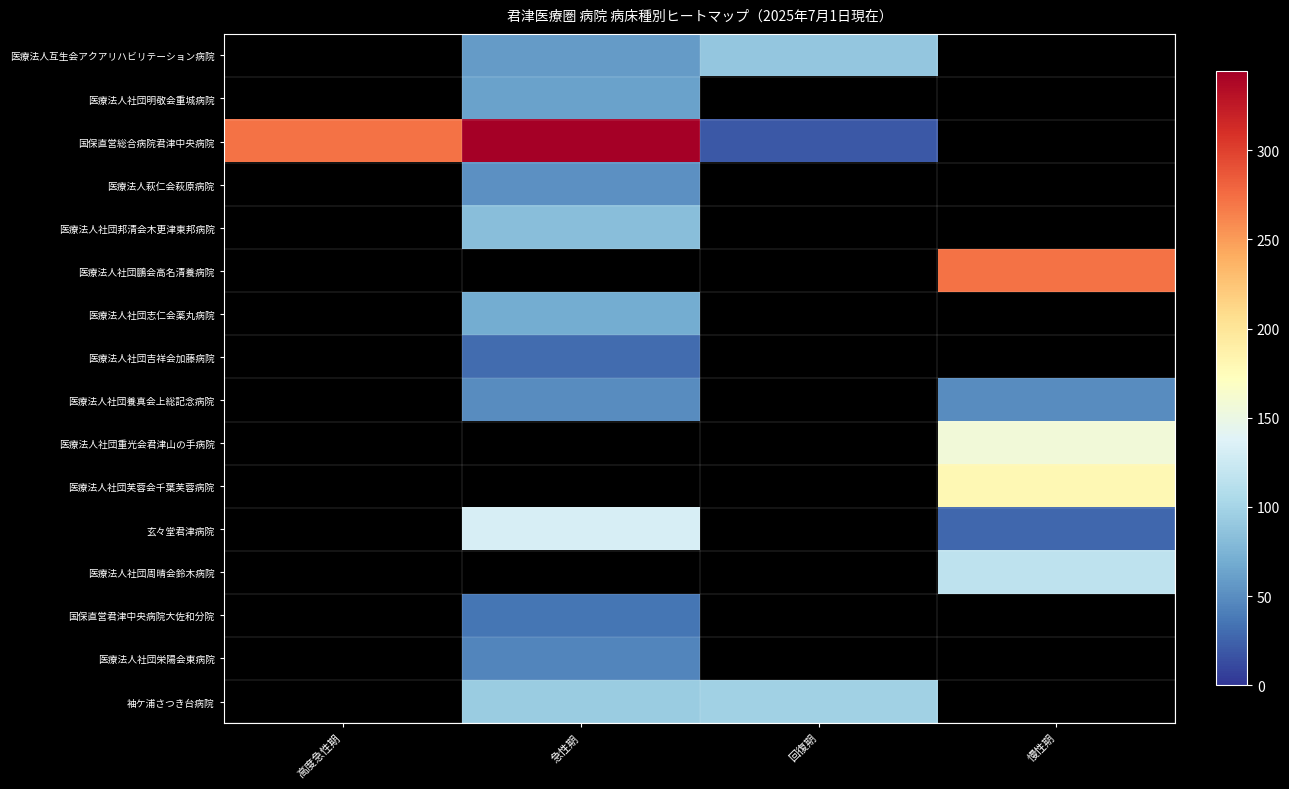

What is the difference between the second highest and second lowest values in the 袖ケ浦さつき台病院 series?

5.0